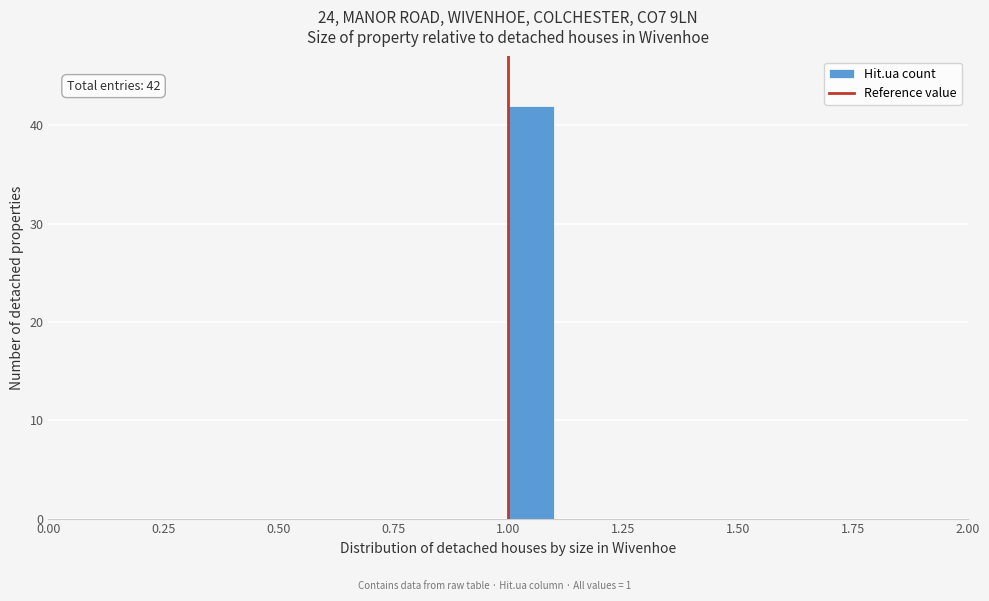

Around what value on the x-axis is the tallest bar? Give the approximate position of its centre, as read against the axis.

1.05